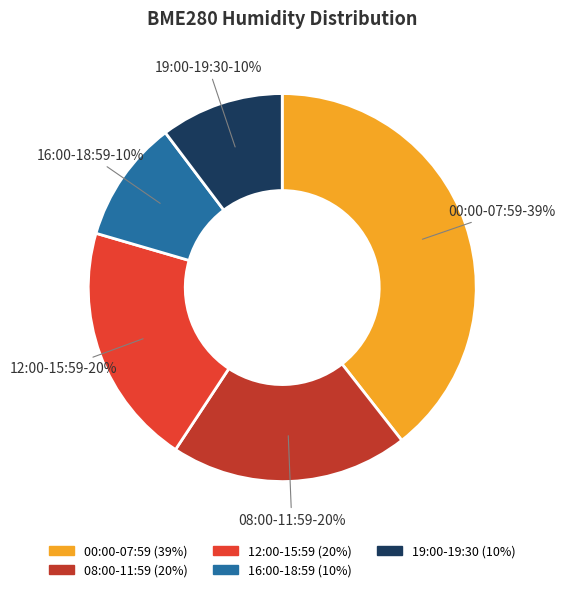

To the nearest percent, what is the difference between the largest and smallest slice percentages?

29%